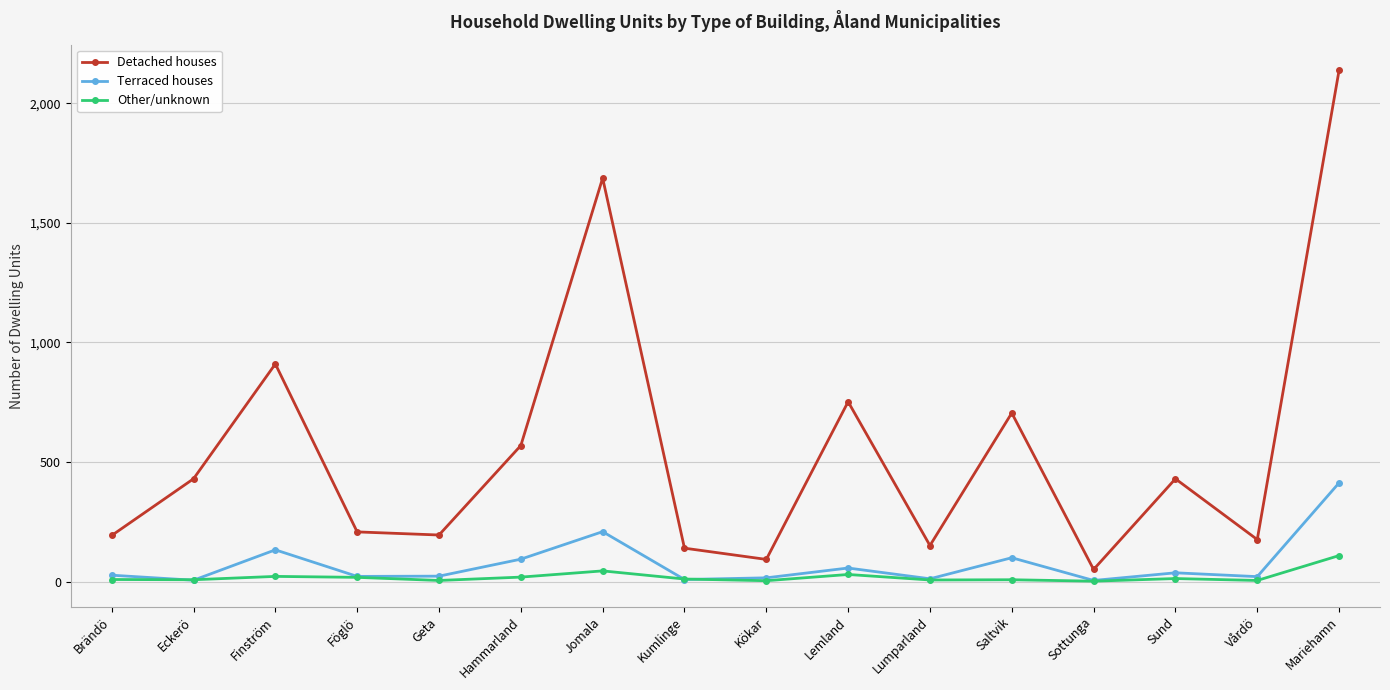

What is the total value across all series at Eckerö?

444